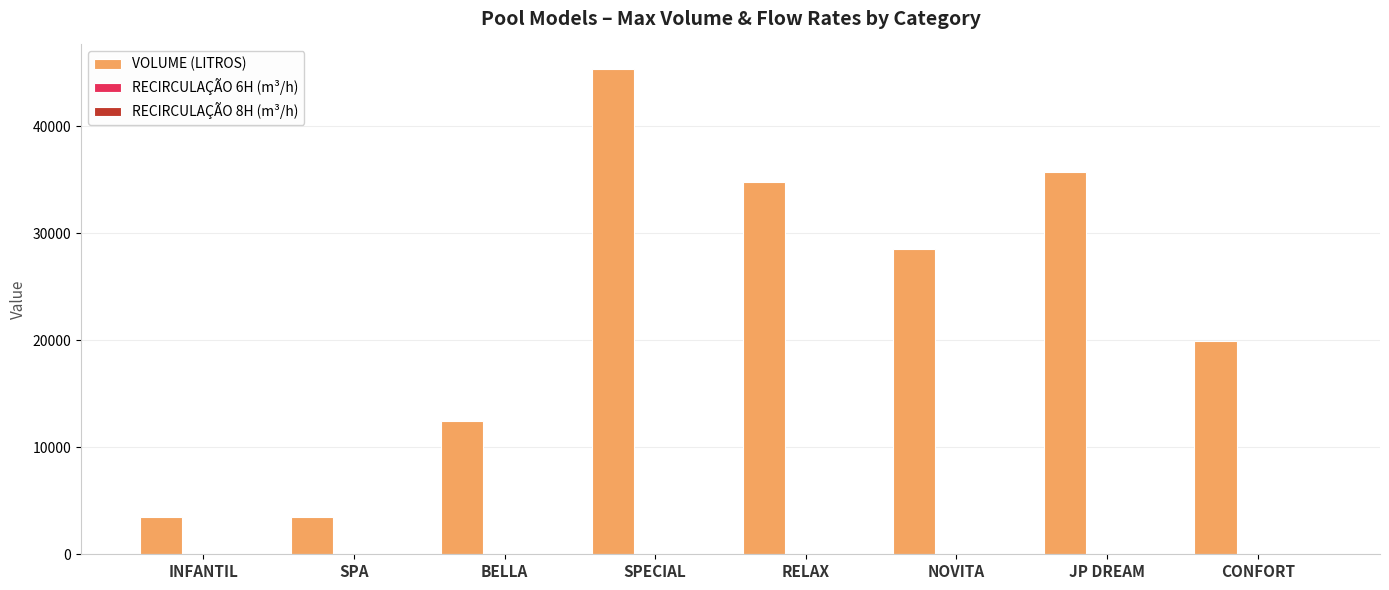

Is it true that VOLUME (LITROS) equals 1471.1 at INFANTIL?

False